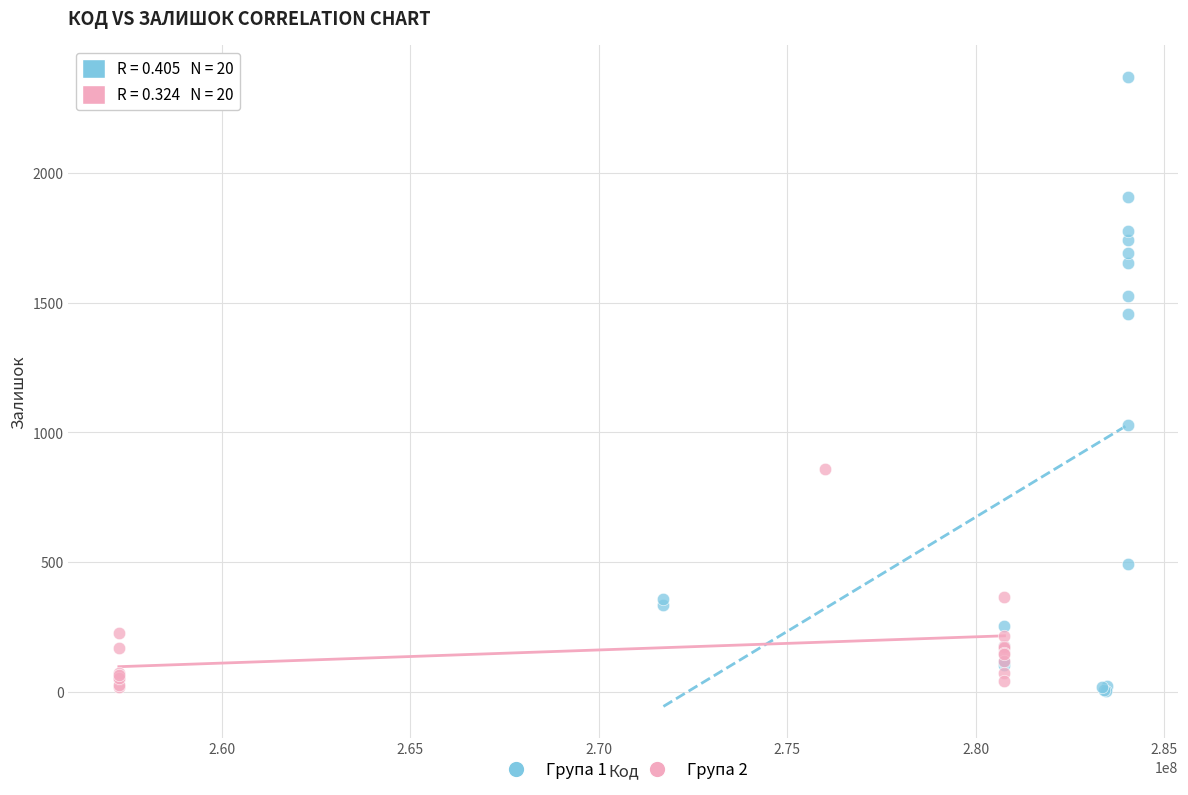

Which series has the widest spread of Y values?

Група 1